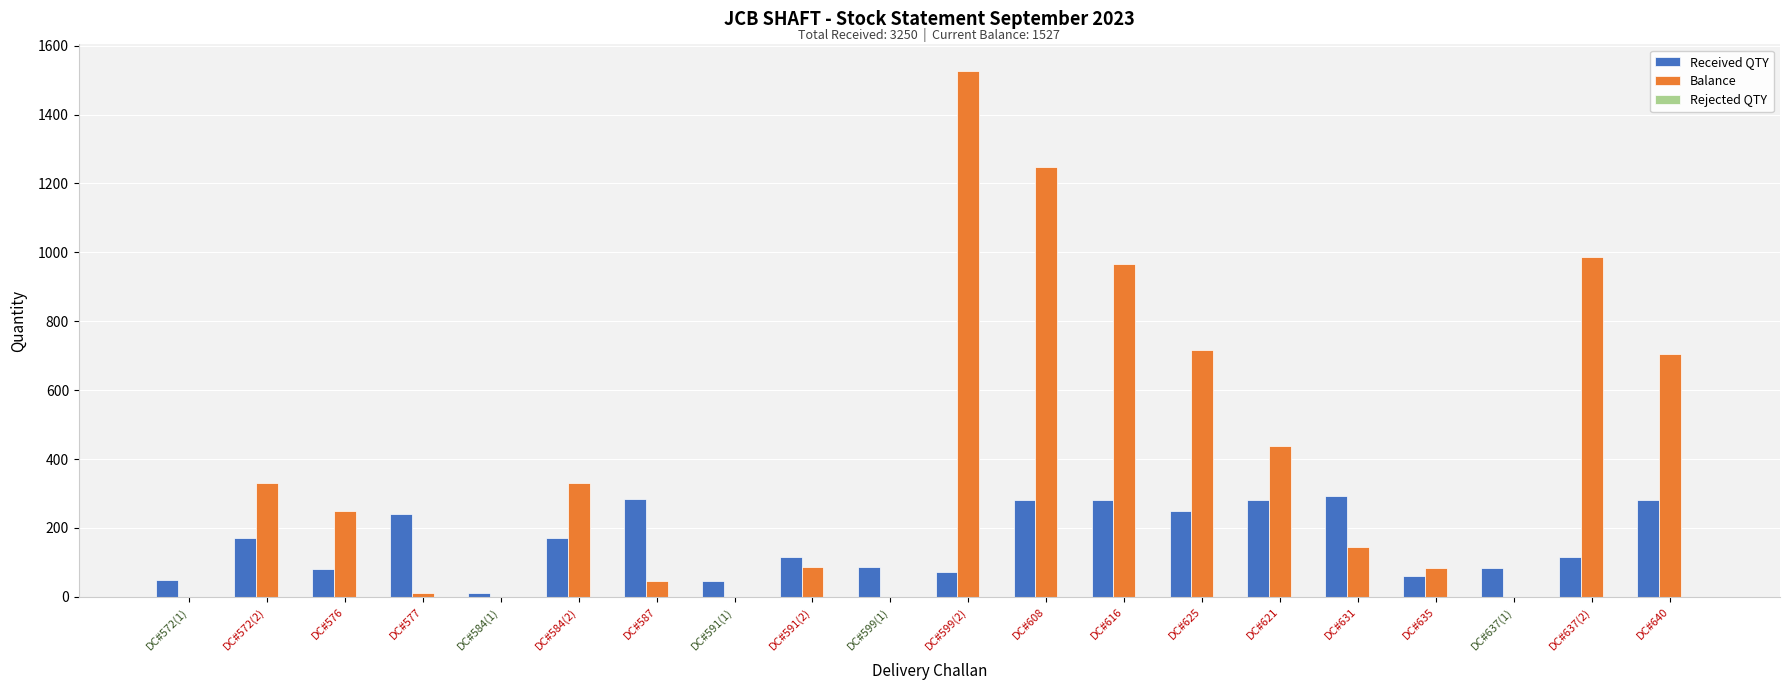

What is the spread (max minus min) of values at DC#608?

967